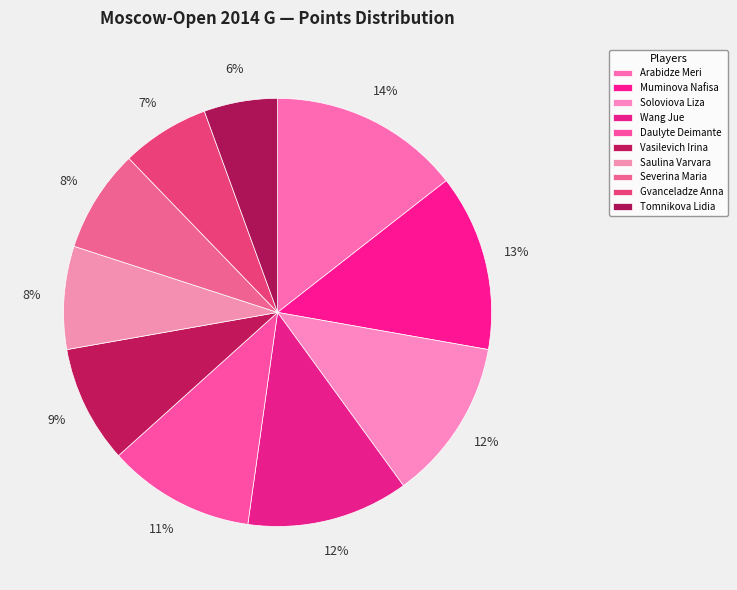

How many slices are in this pie chart?

10